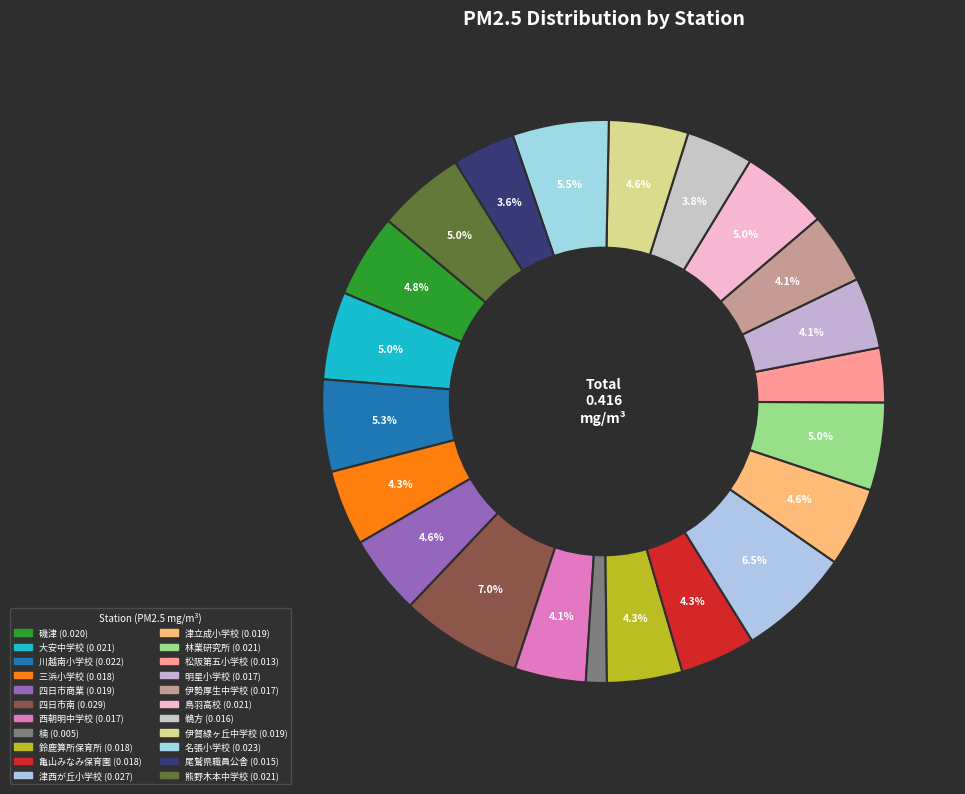

How many segments does this pie chart have?

22